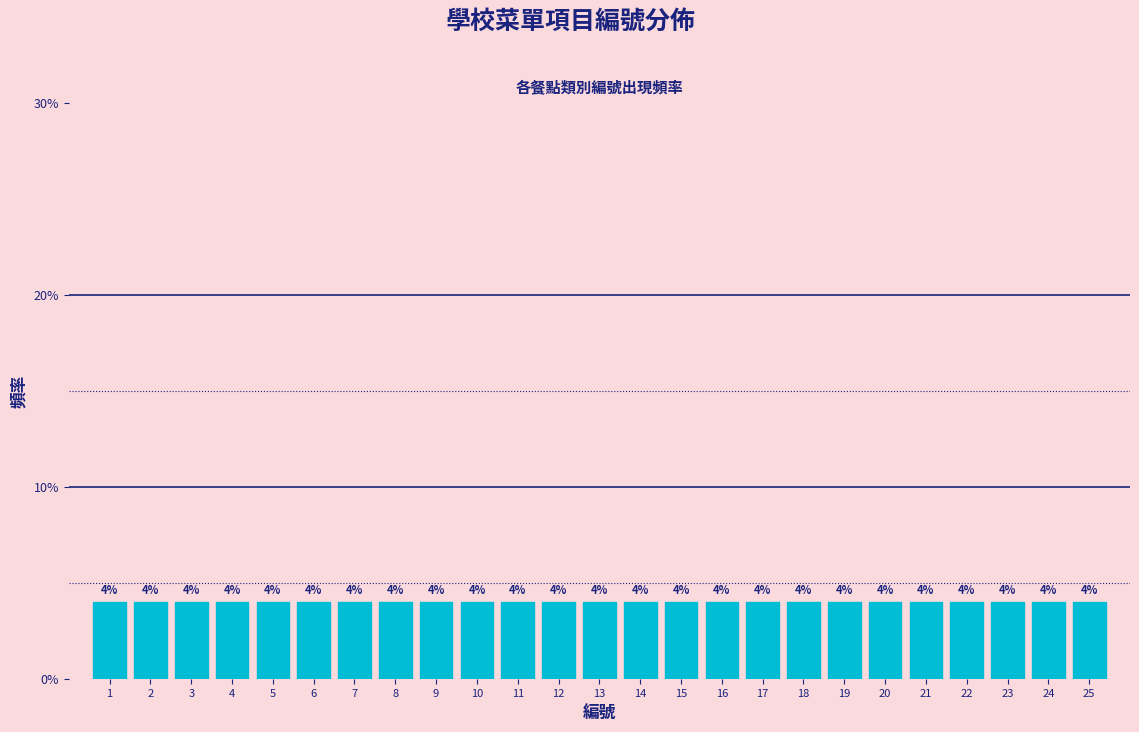

Reading left to right, list every bar in this chart as the range it spans on the x-axis followed by its height.

0.5 to 1.5: 4
1.5 to 2.5: 4
2.5 to 3.5: 4
3.5 to 4.5: 4
4.5 to 5.5: 4
5.5 to 6.5: 4
6.5 to 7.5: 4
7.5 to 8.5: 4
8.5 to 9.5: 4
9.5 to 10.5: 4
10.5 to 11.5: 4
11.5 to 12.5: 4
12.5 to 13.5: 4
13.5 to 14.5: 4
14.5 to 15.5: 4
15.5 to 16.5: 4
16.5 to 17.5: 4
17.5 to 18.5: 4
18.5 to 19.5: 4
19.5 to 20.5: 4
20.5 to 21.5: 4
21.5 to 22.5: 4
22.5 to 23.5: 4
23.5 to 24.5: 4
24.5 to 25.5: 4